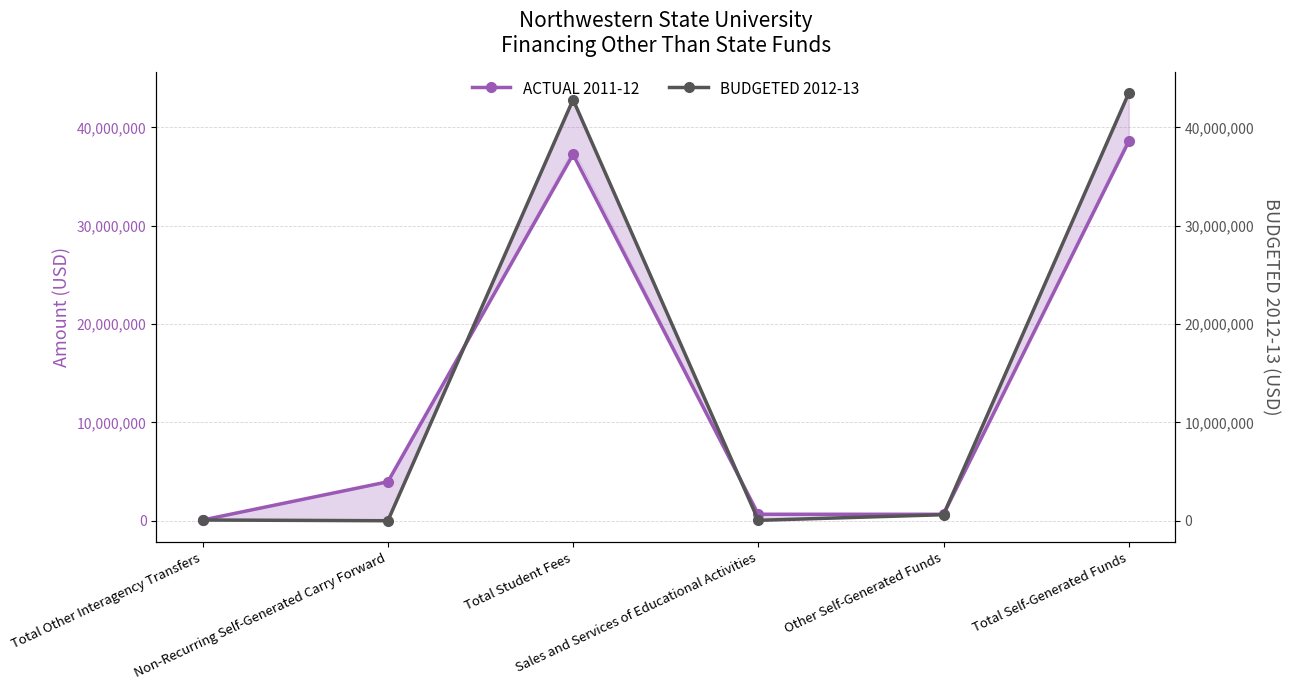

At which category is the sum across all series the highest?

Total Self-Generated Funds